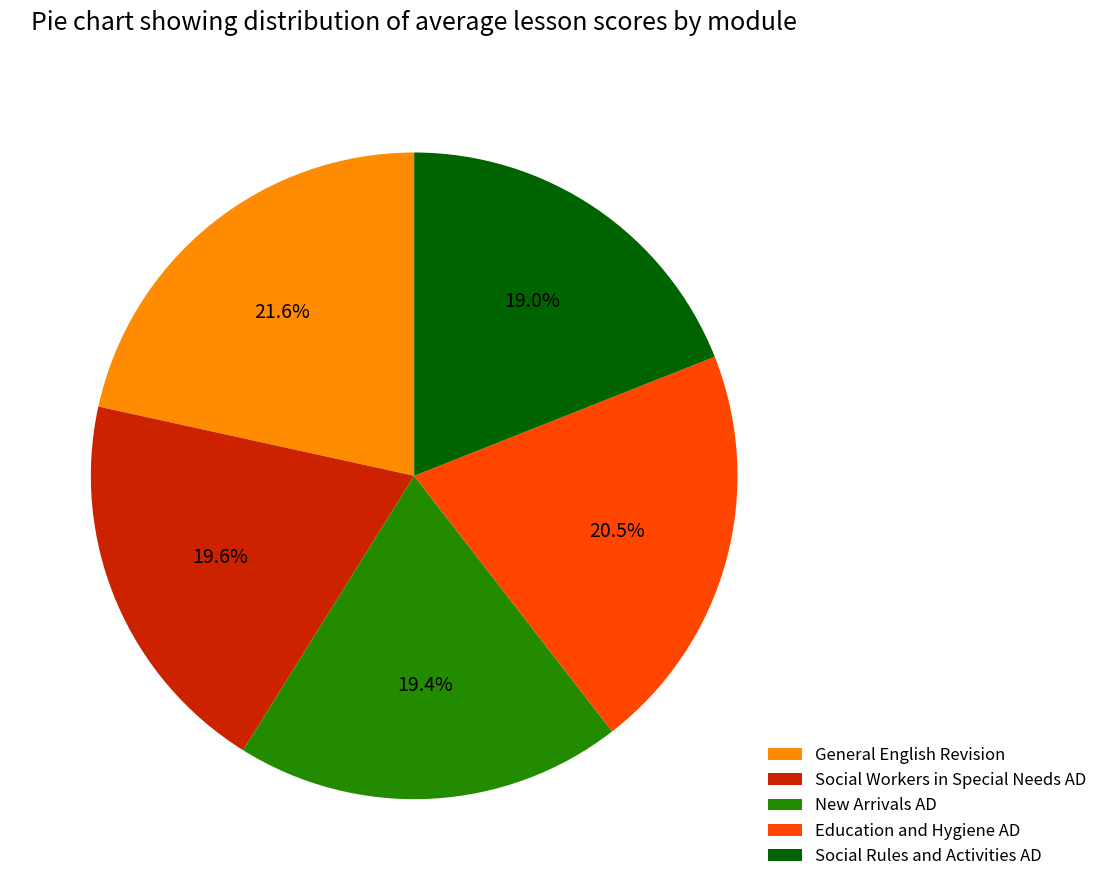

Is there any slice that represents more than half of the pie?

No